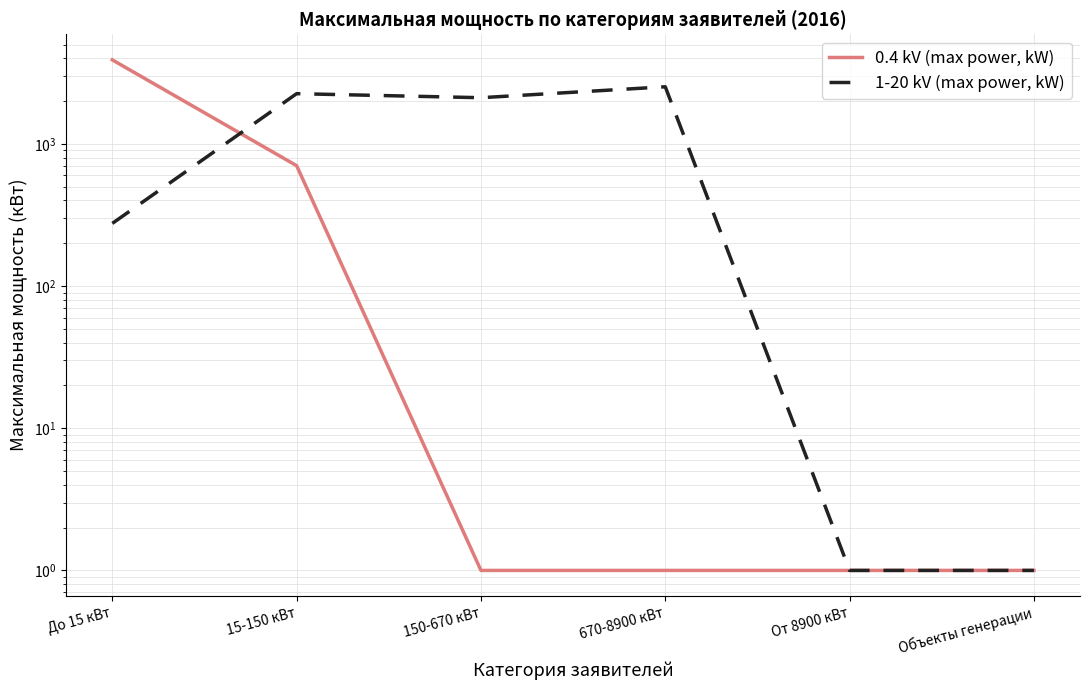

How many 0.4 kV (max power, kW) values are between 1 and 703?

5